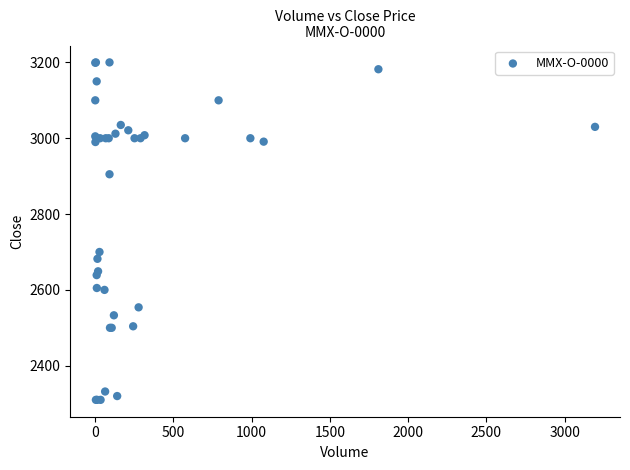

What Y value in the scatter plot is closest to 2755?

2700